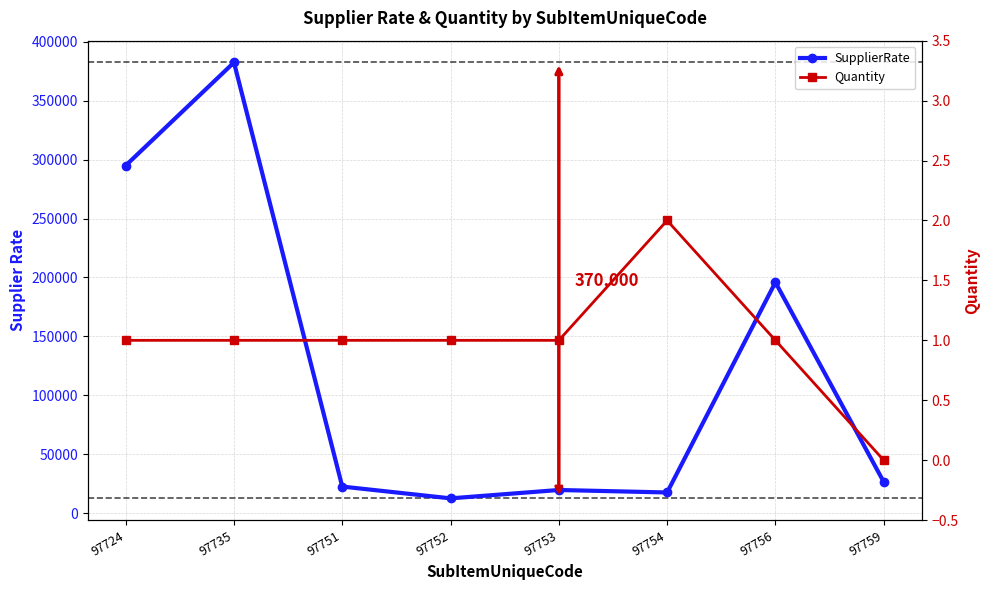

What is the value of the Quantity point at the 2nd from the left?

1